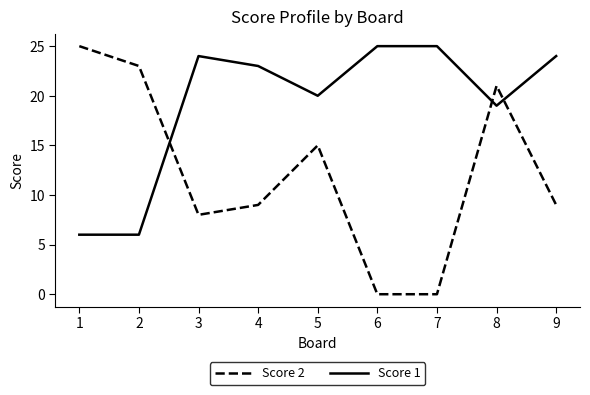

At which label does Score 1 first exceed 23?

3